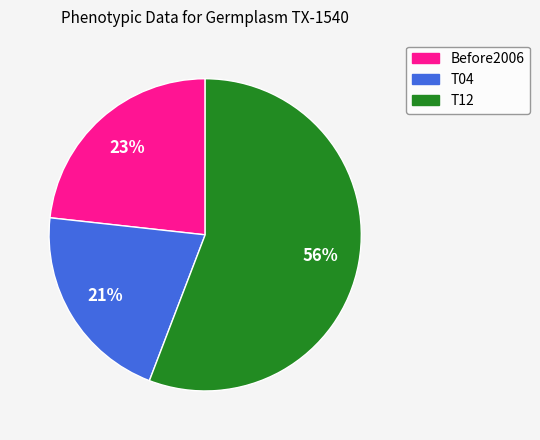

Does T12 account for over 50% of the chart?

Yes